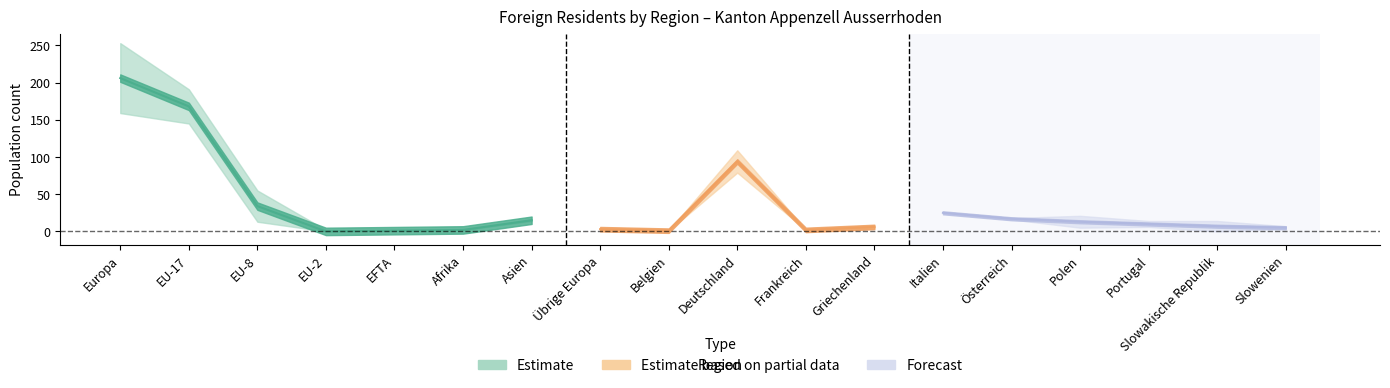

Which category has the lowest value across all series?

EU-2